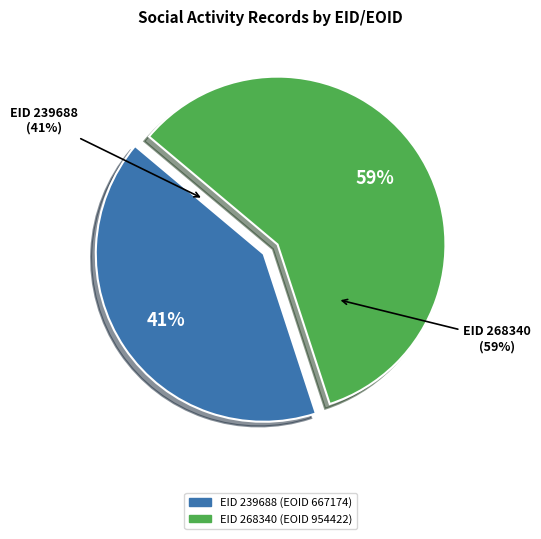

To the nearest percent, what is the combined percentage of 268340 and 239688?

100%